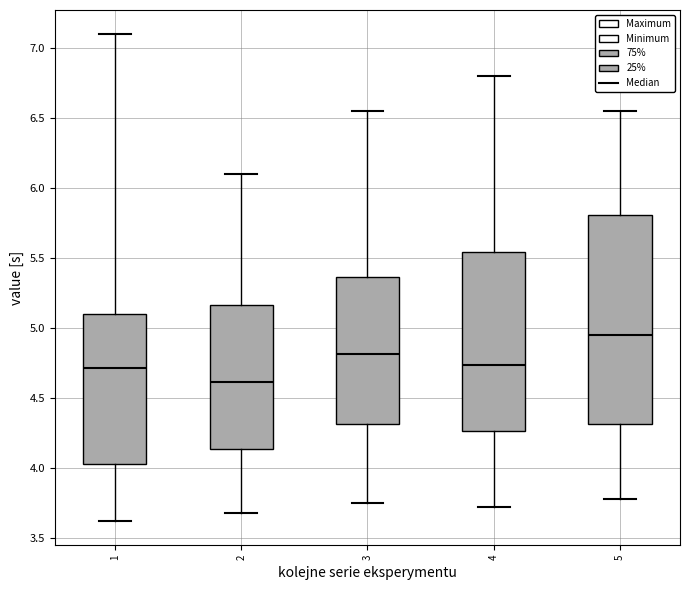

Where does the upper whisker of the box at x = 4 end on the y-axis? The values are not printed on the chart, so give them approximately, as read against the axis.

6.80